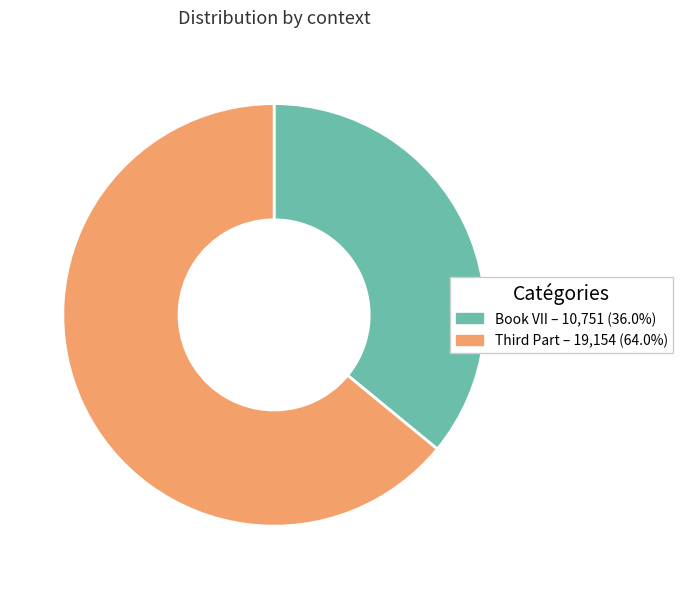

Does Book VII account for over 50% of the chart?

No